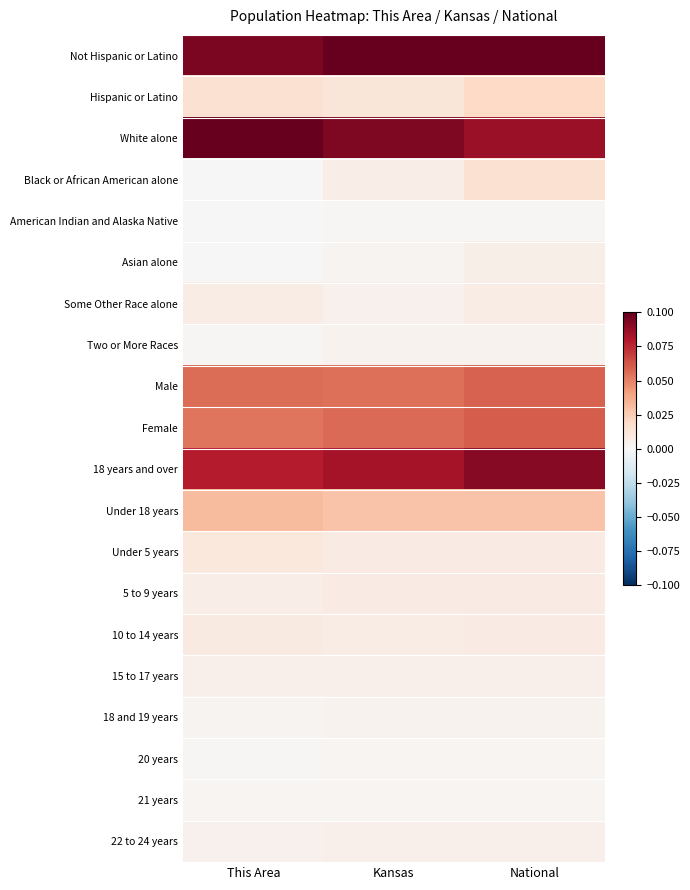

At which category does the chart reach its minimum across all series?

This Area